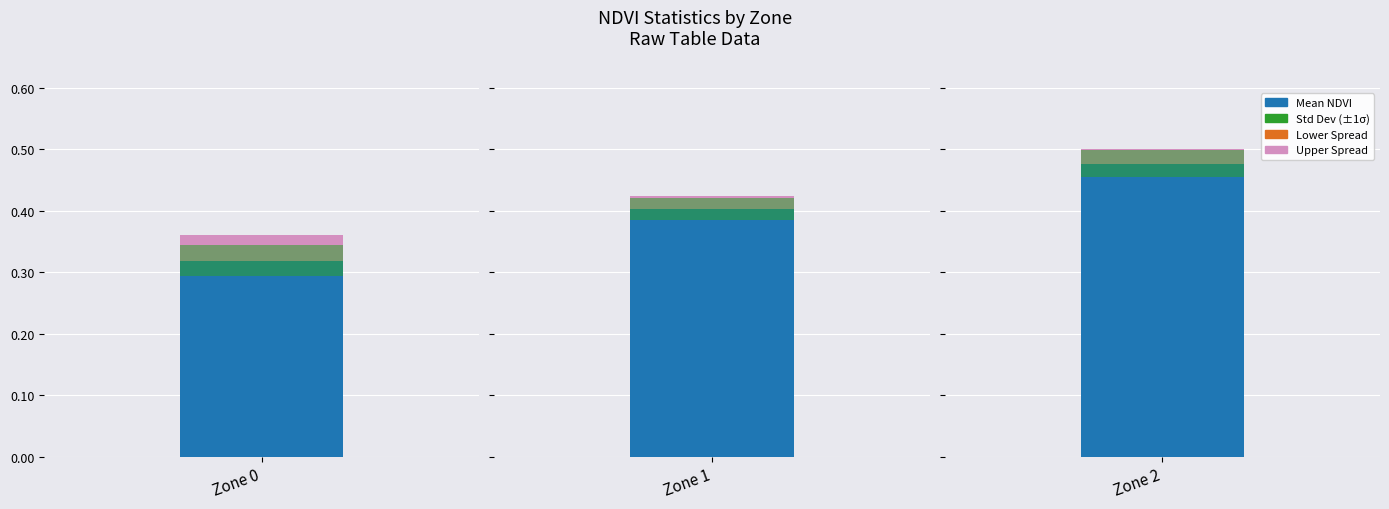

What is the value of the Mean NDVI bar at the 3rd from the left?

0.5